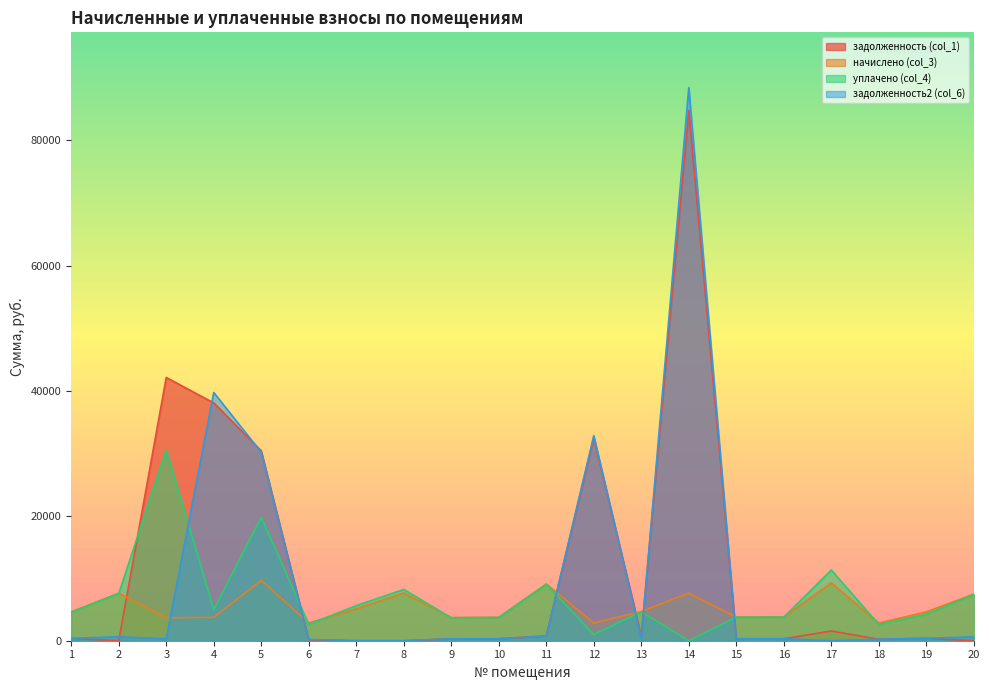

List the labels in order of начислено (col_3) value, largest first.

5, 17, 11, 8, 2, 14, 20, 7, 13, 1, 19, 16, 15, 4, 10, 9, 3, 6, 18, 12